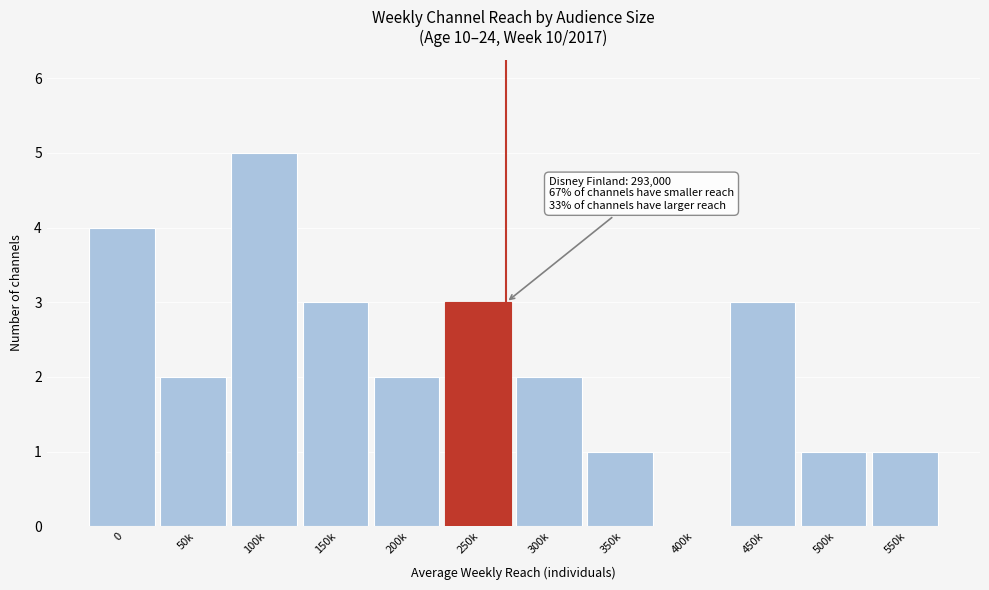

Reading right to left, list all the values displayed in this chart.

550k=1	500k=1	450k=3	400k=0	350k=1	300k=2	250k=3	200k=2	150k=3	100k=5	50k=2	0=4